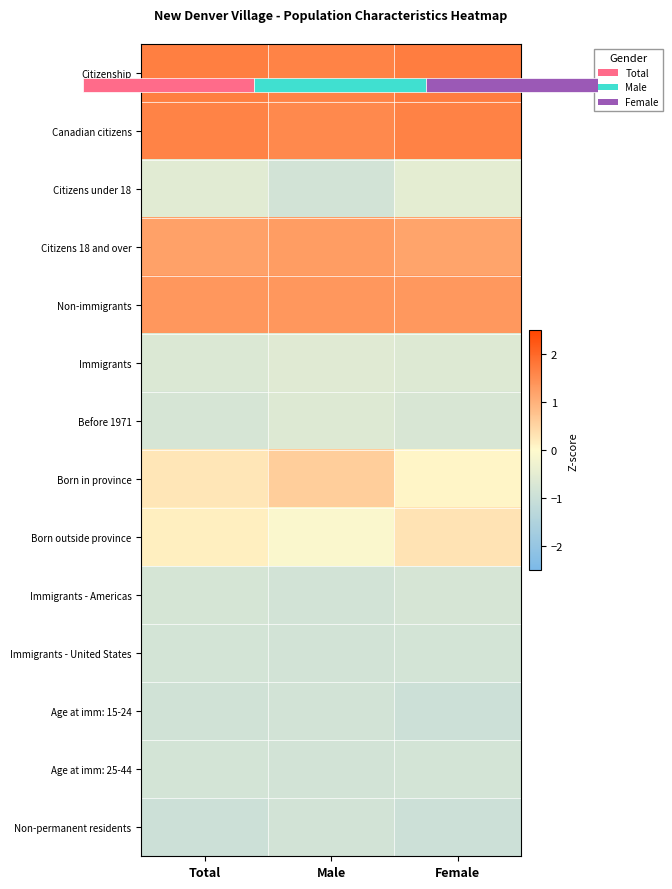

The Born in province series shows 0.1 at Female. True or false?

False